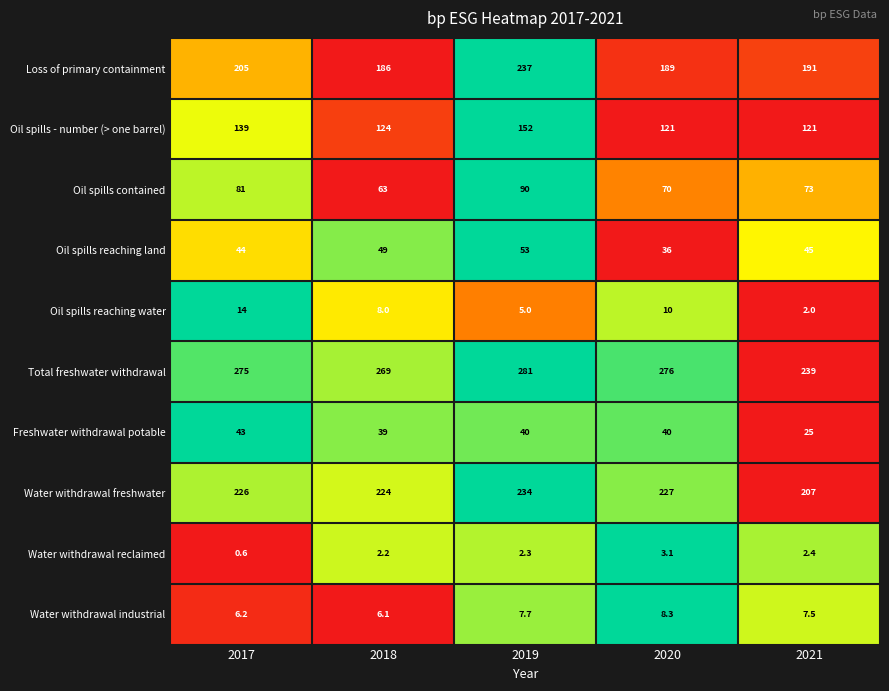

At 2019, list the series in order from smallest to largest.

Water withdrawal reclaimed, Oil spills reaching water, Water withdrawal industrial, Freshwater withdrawal potable, Oil spills reaching land, Oil spills contained, Oil spills - number (> one barrel), Water withdrawal freshwater, Loss of primary containment, Total freshwater withdrawal